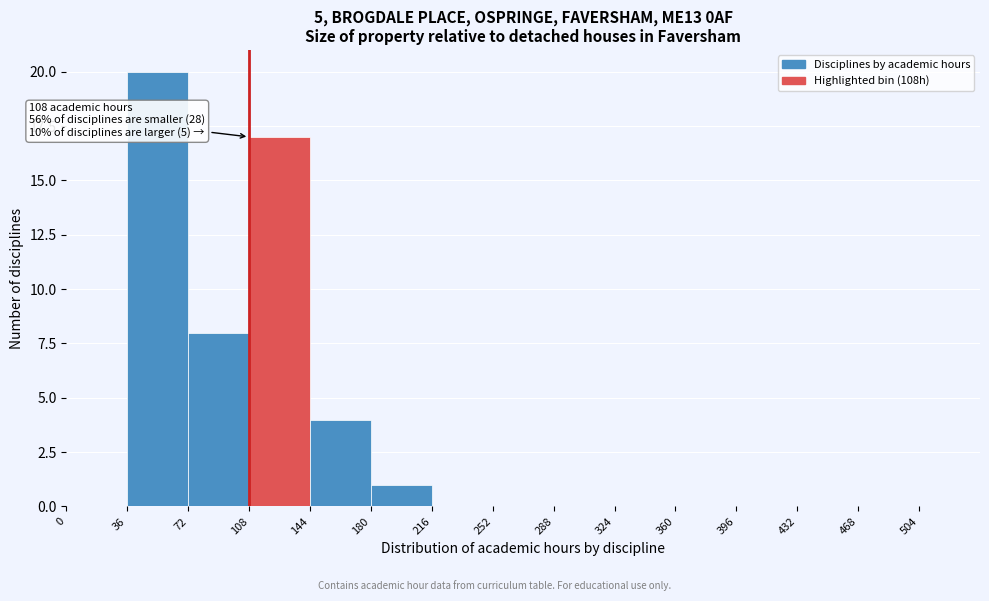

Which range on the x-axis has the tallest bar?

36 to 72